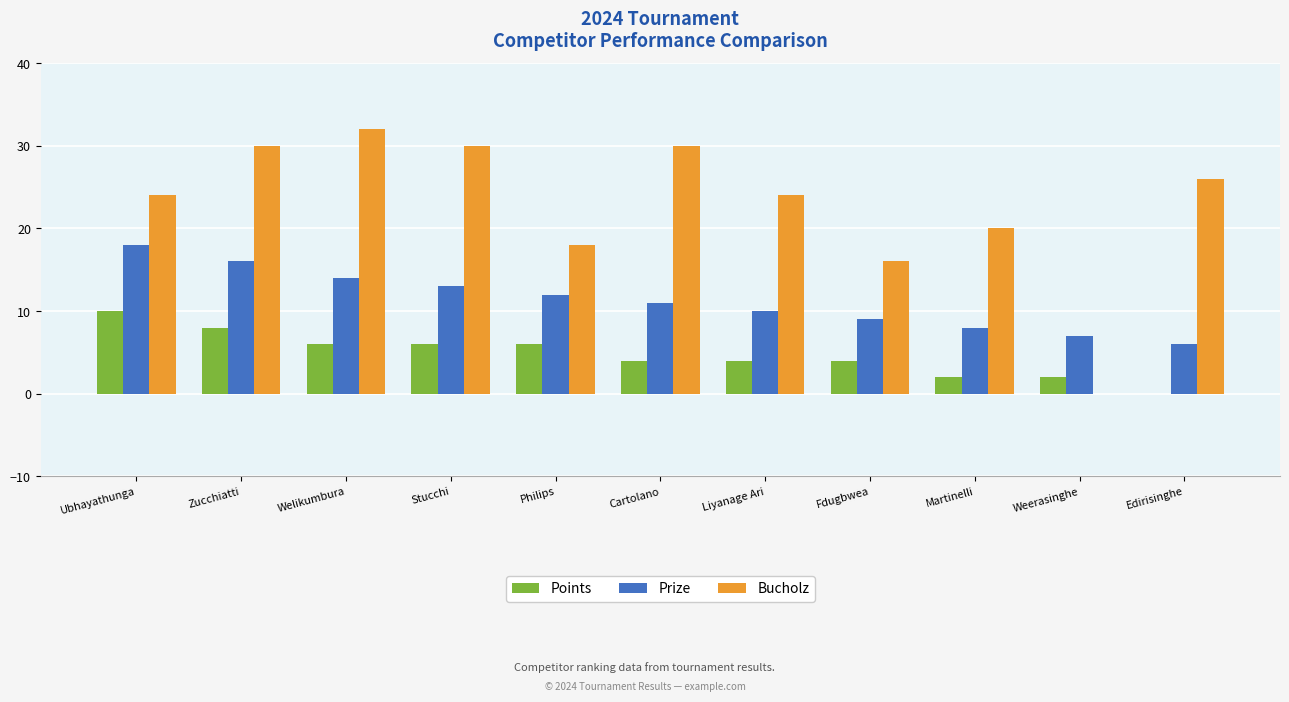

The value of Bucholz at Weerasinghe is 0. True or false?

True